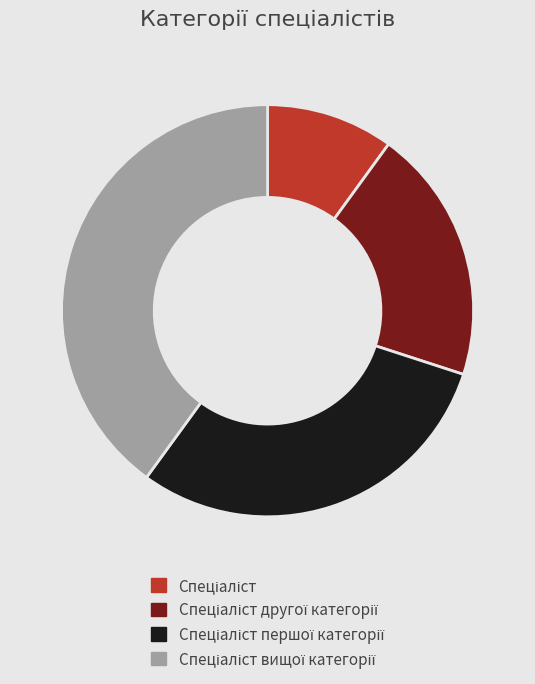

Is there any slice that represents more than half of the pie?

No